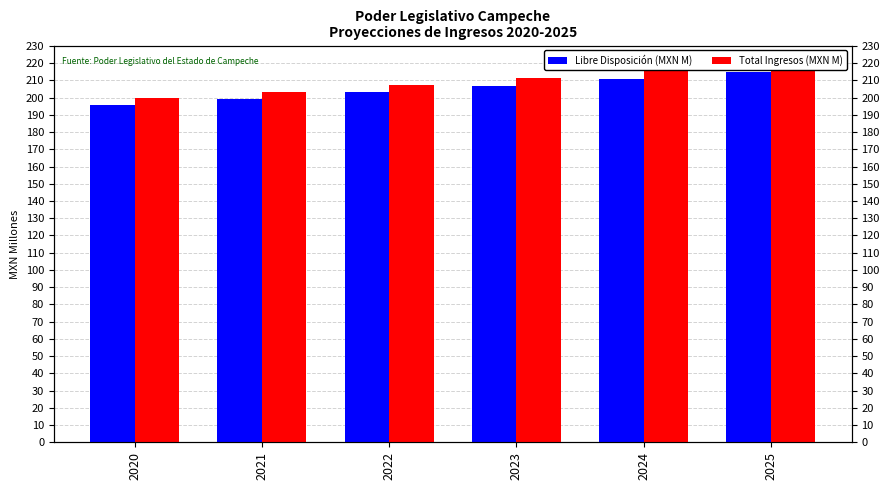

What is the sum of the Total Ingresos (MXN M) values at 2022 and 2024?

422.4